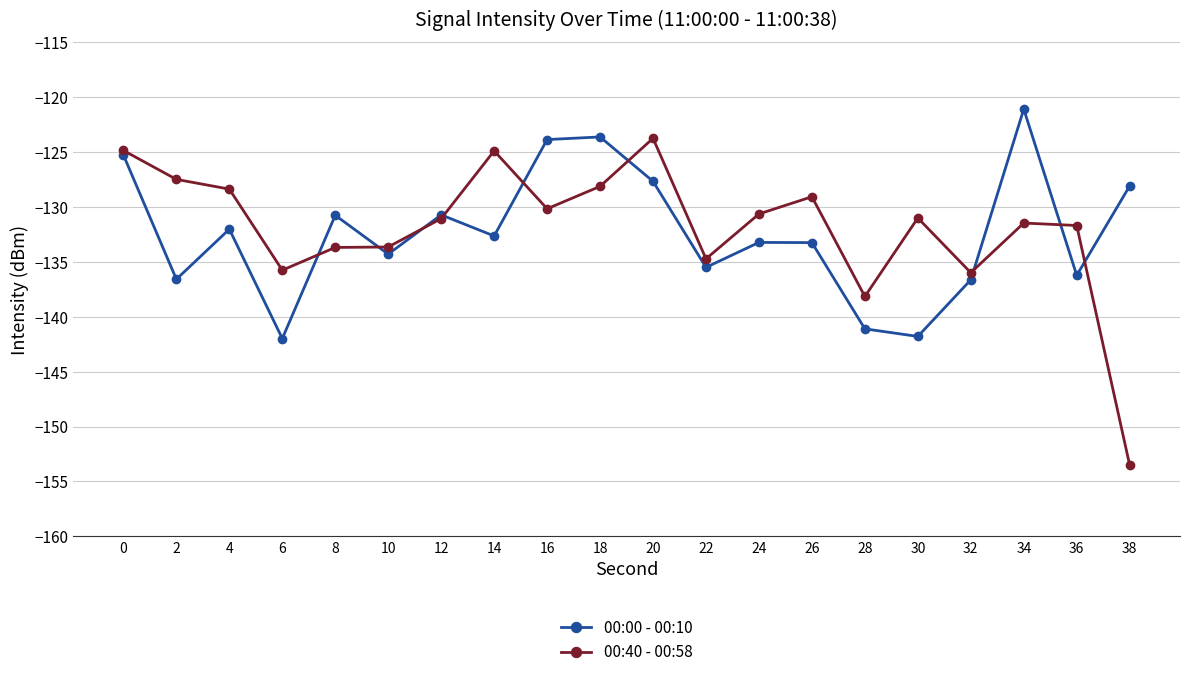

List the series in order of their peak value, highest first.

00:00 - 00:10, 00:40 - 00:58